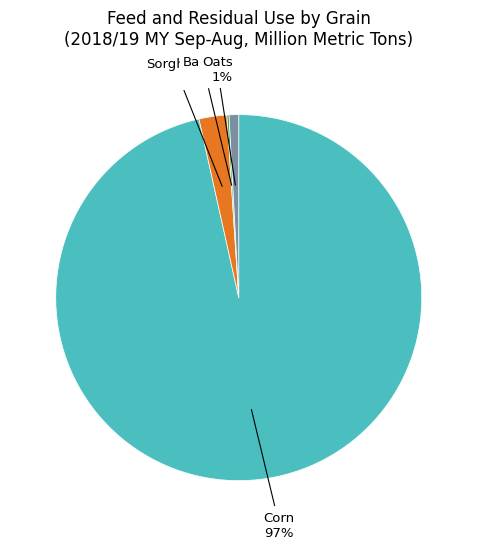

Is there a majority slice in this chart?

Yes